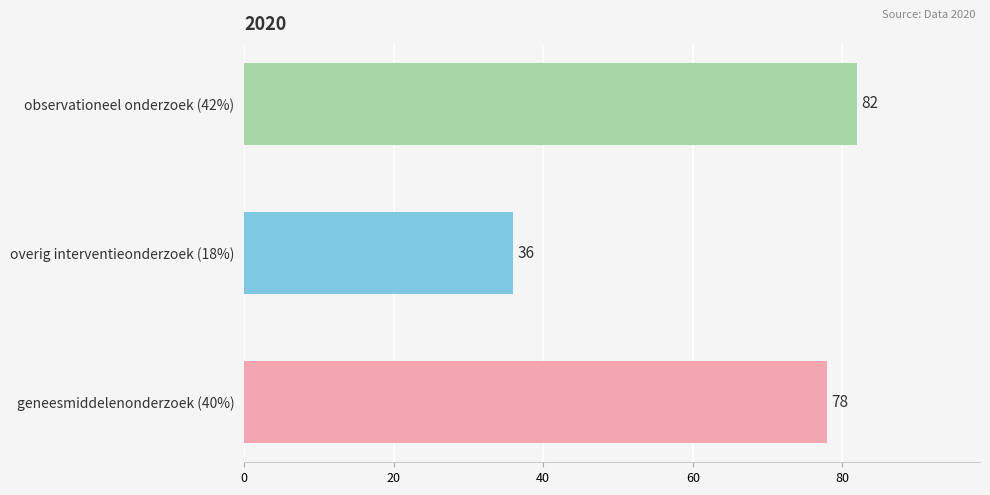

Are the bars grouped side by side (vs. stacked)?

No